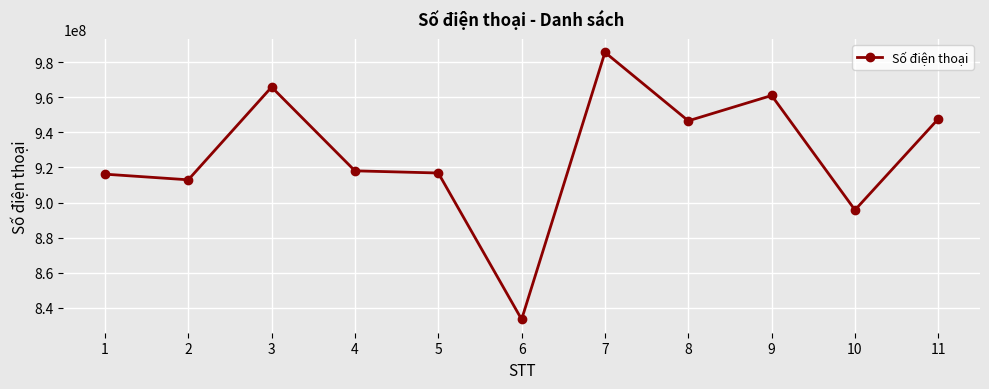

At which label is the value closest to 909539387?

2